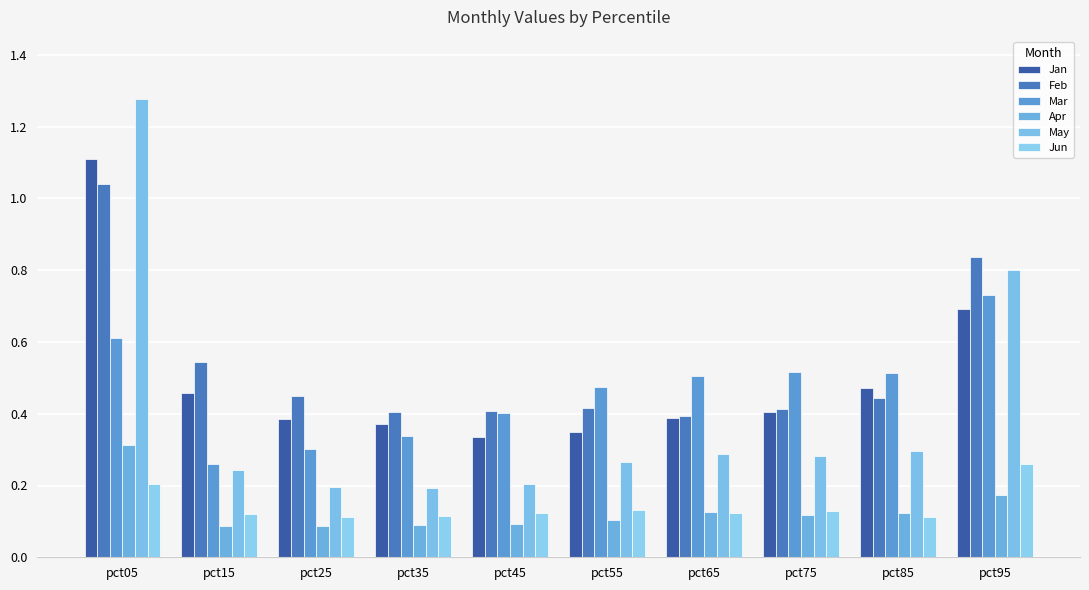

Is the value of May at pct65 greater than the value of Apr at pct35?

Yes